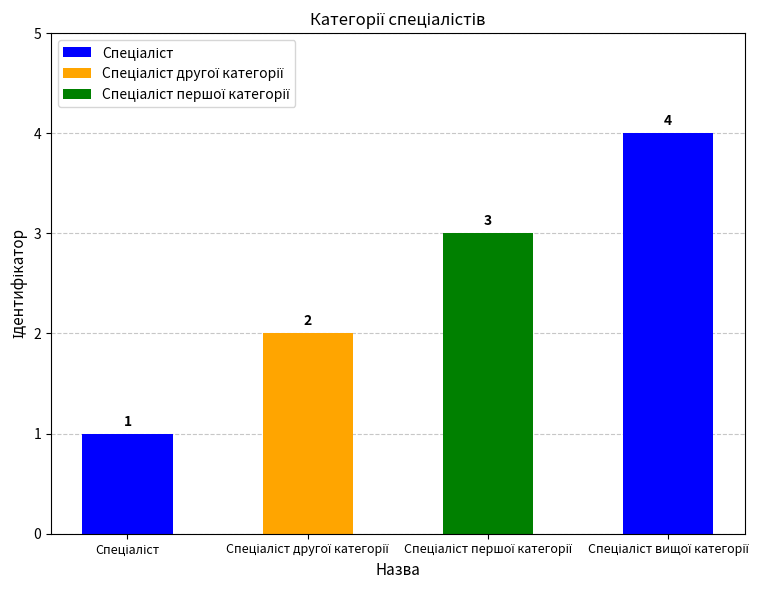

What is the maximum value shown in the chart?

4